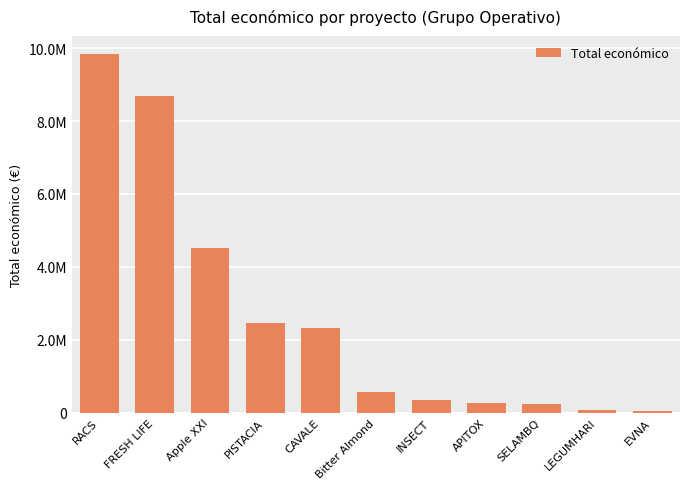

Does the chart contain any negative values?

No